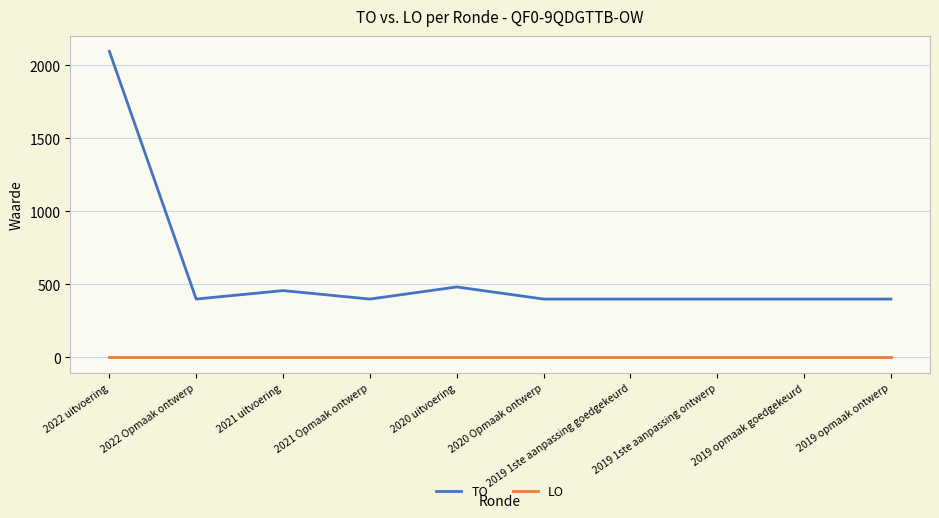

Rank the series by their average value, from highest to lowest.

TO, LO